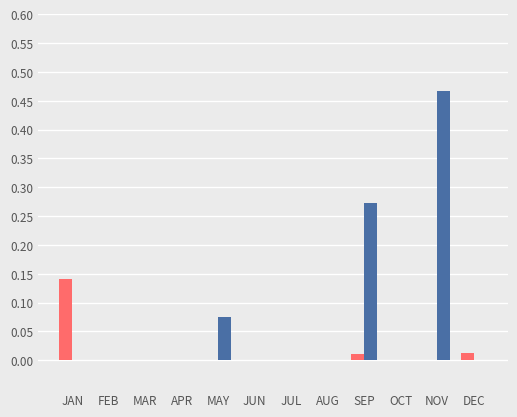

Count the number of data series in this chart.

2